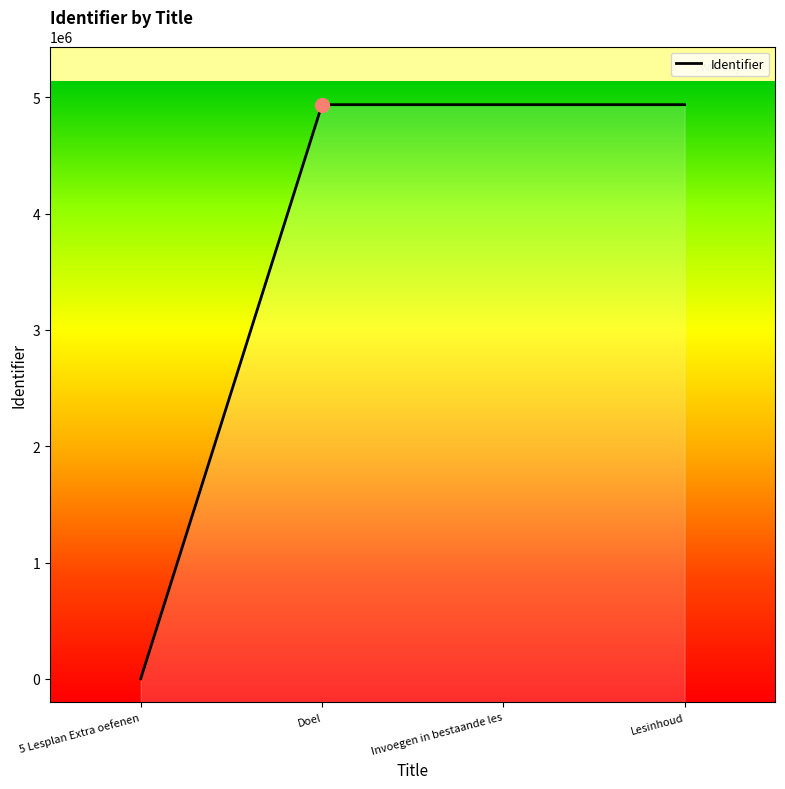

At which label does the data first exceed 4936177?

Lesinhoud